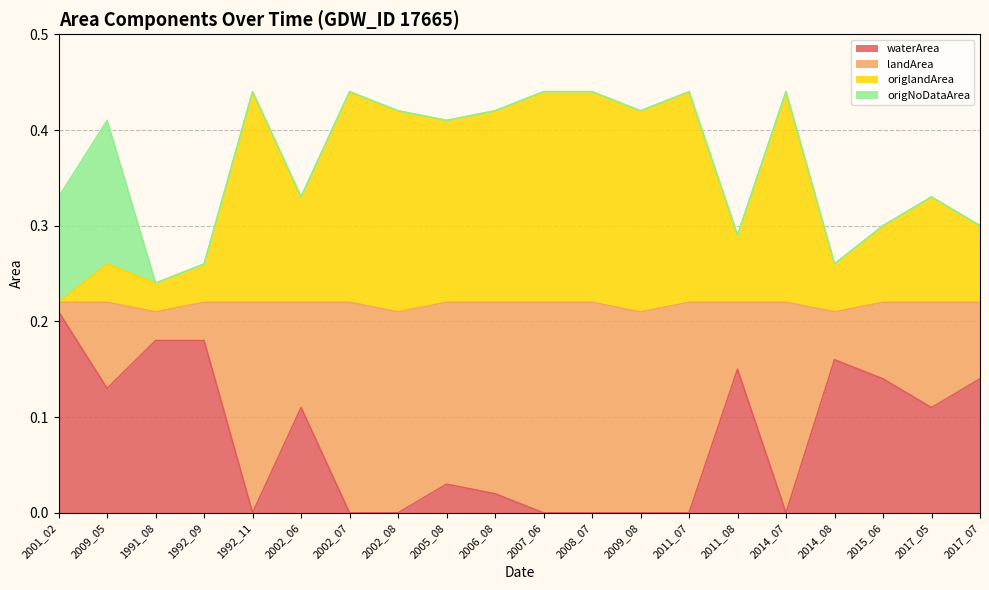

Which category has the highest value in the waterArea series?

2001_02